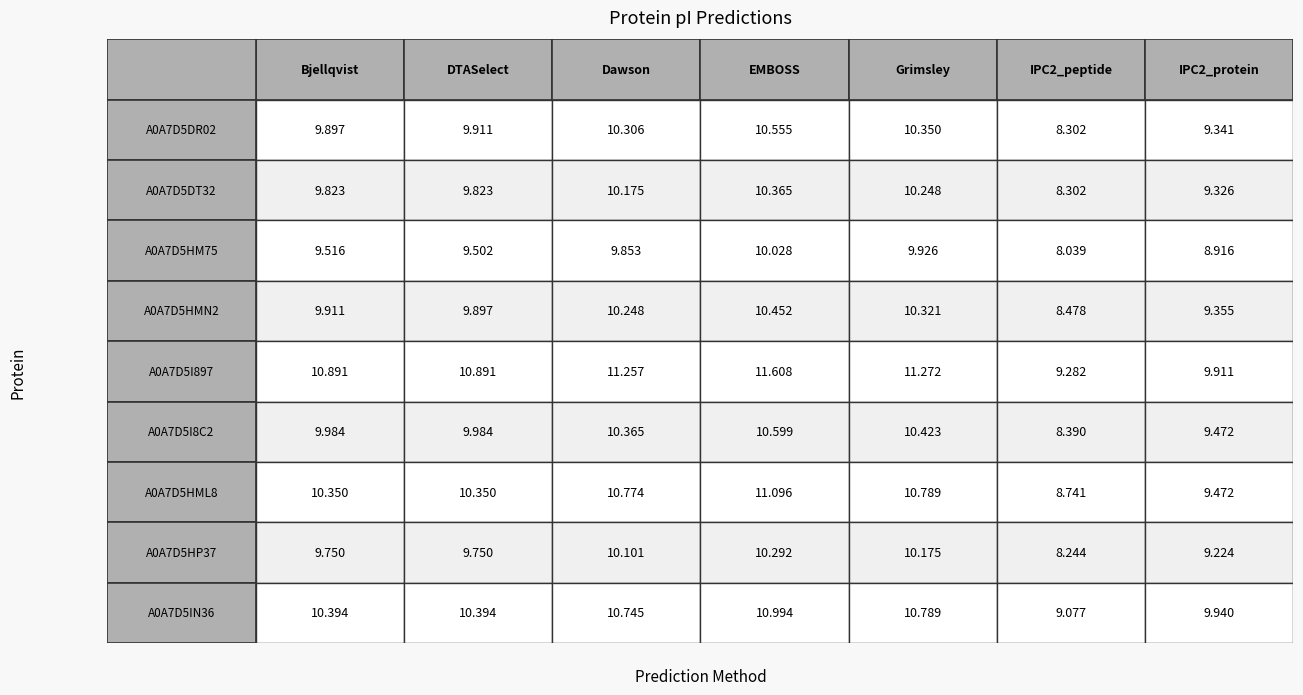

Rank the categories by A0A7D5HM75 value from lowest to highest.

5, 6, 1, 0, 2, 4, 3